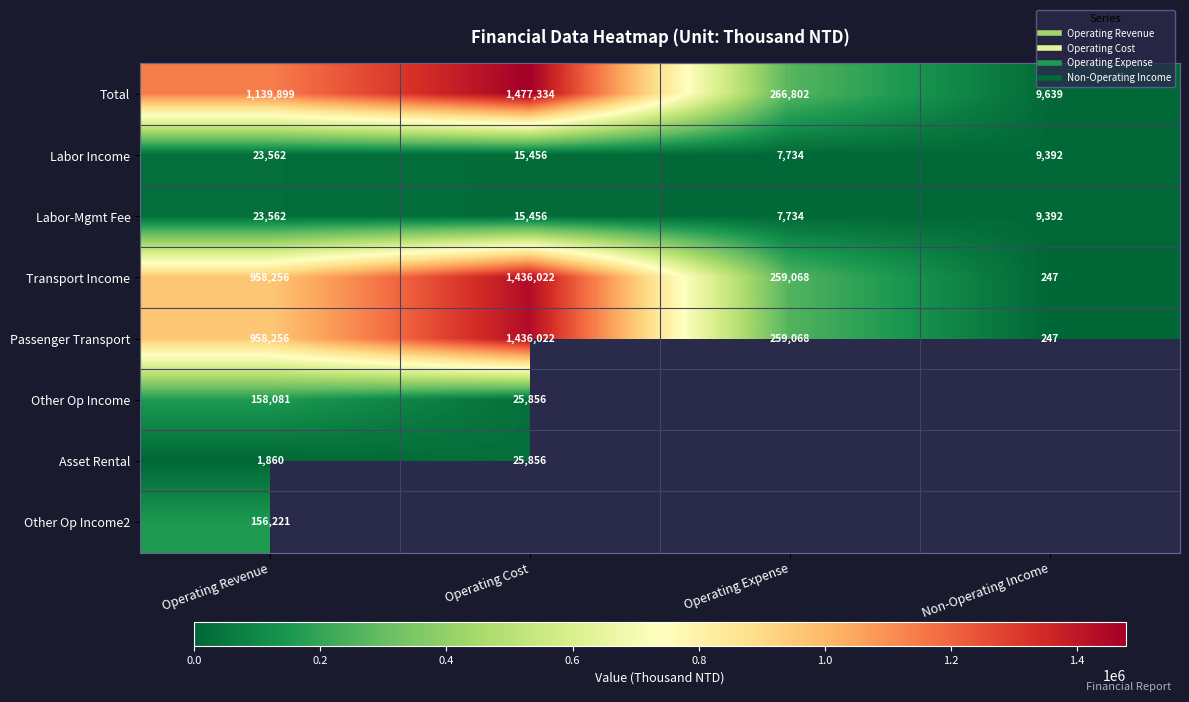

Which series changed the most between Operating Revenue and Operating Expense?

Total